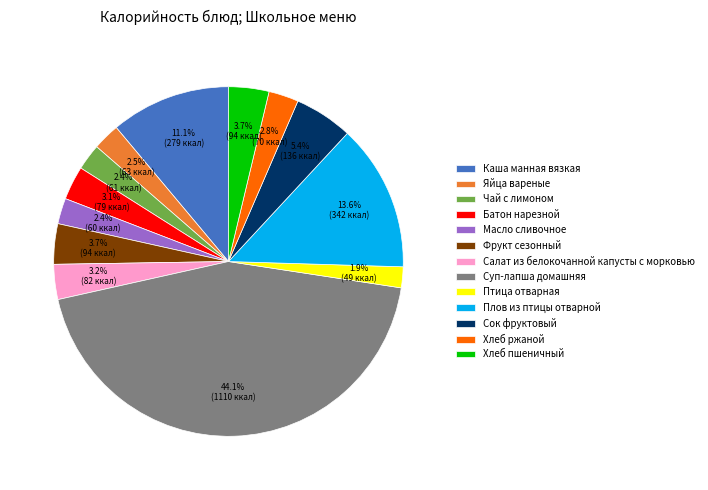

To the nearest percent, what portion does Птица отварная represent?

2%